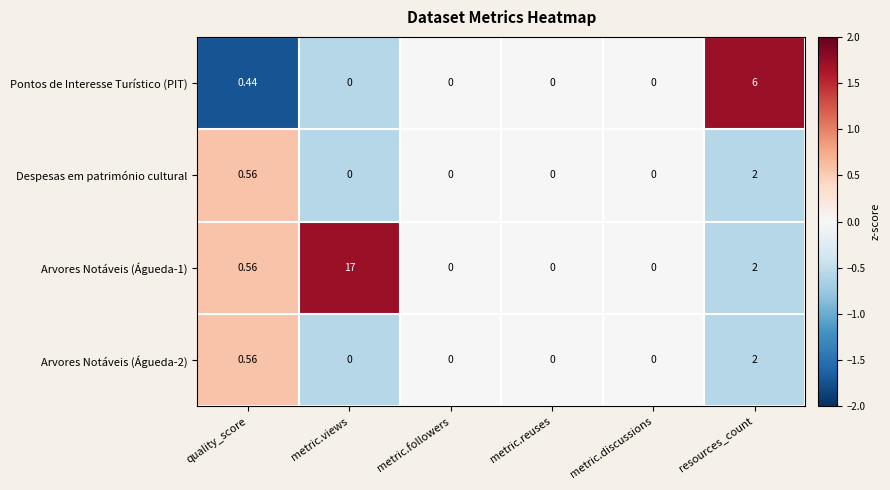

At which category is the sum across all series the highest?

metric.views